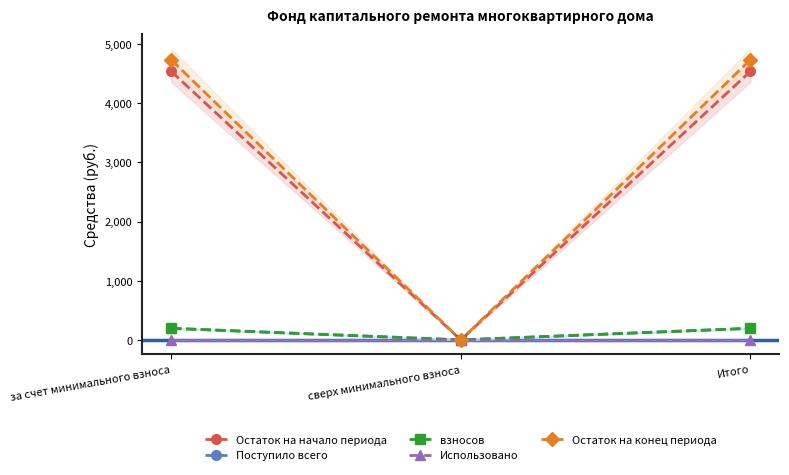

What is the label of the 1st point from the left?

за счет минимального взноса